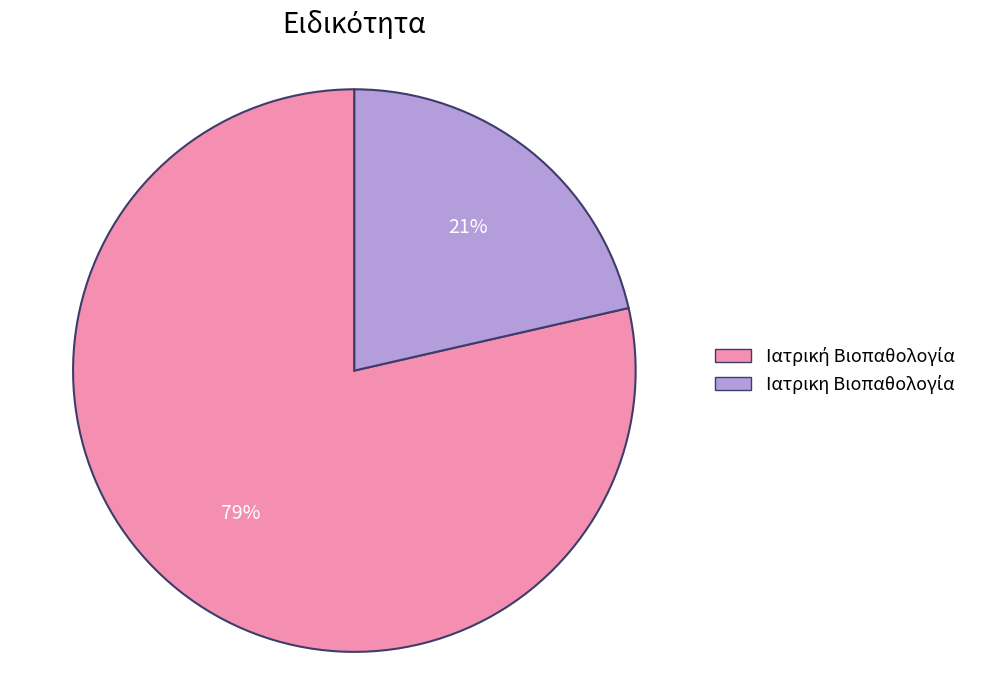

Is there a majority slice in this chart?

Yes